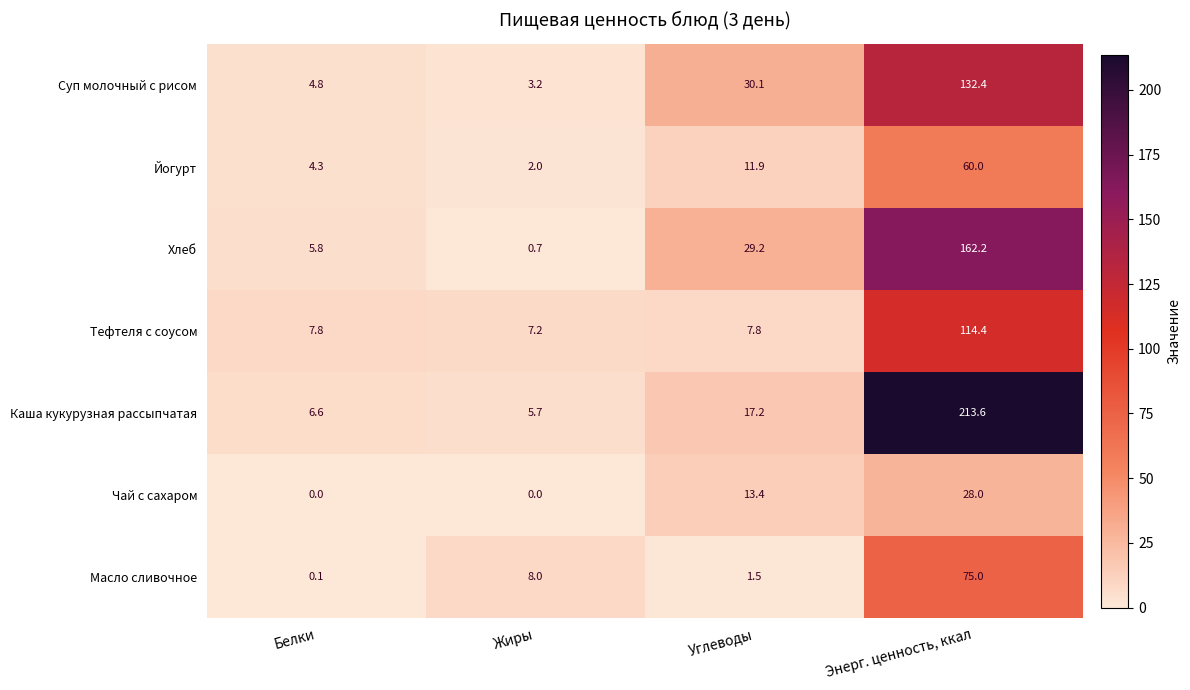

What is the greatest value displayed?

213.6